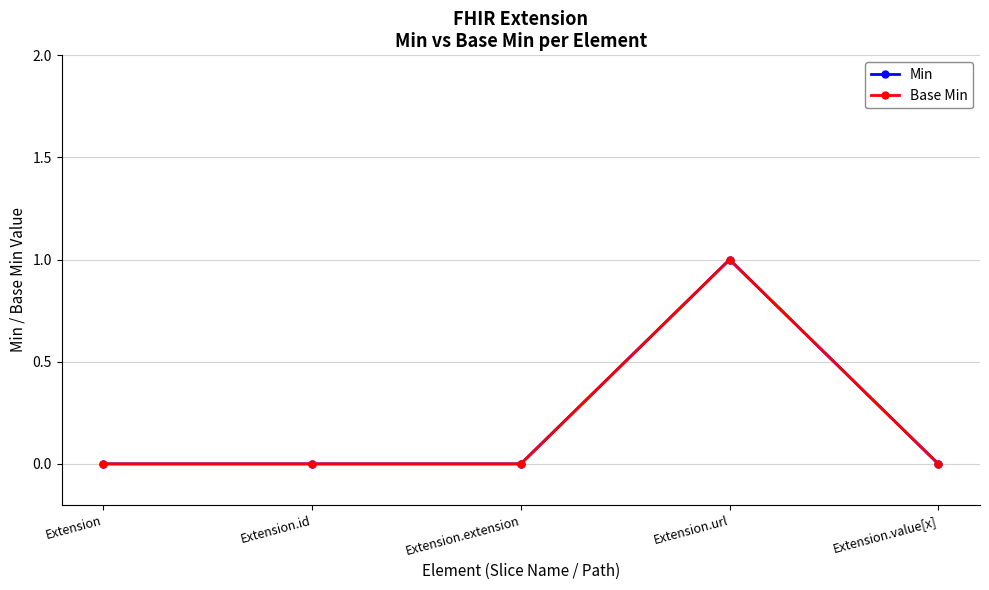

At which label is Min closest to 0?

Extension